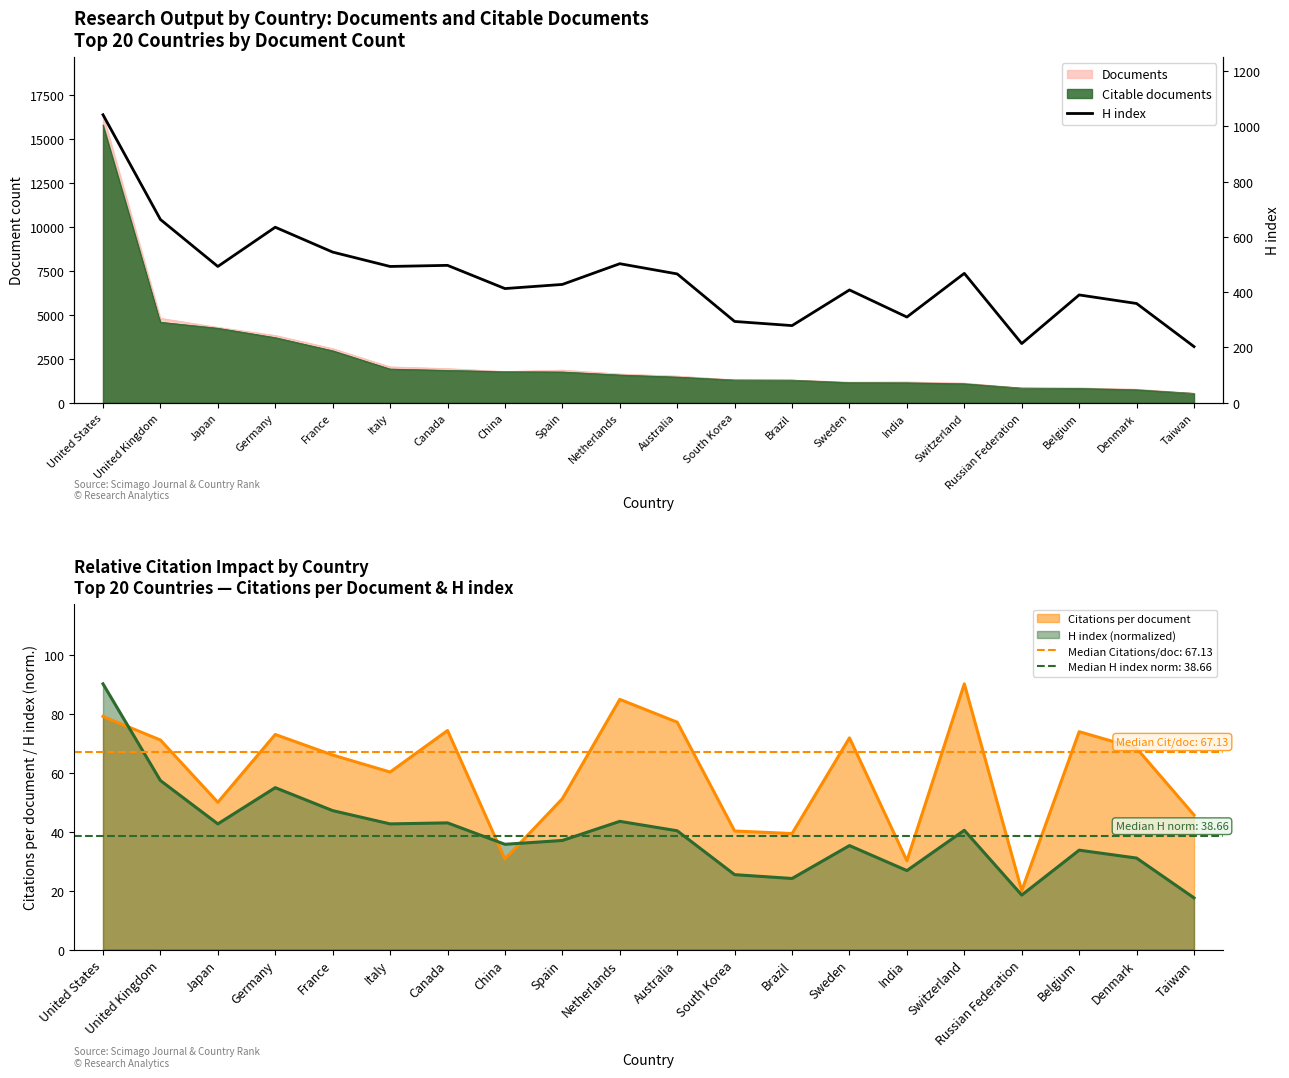

What is the difference between the maximum and minimum values?

839